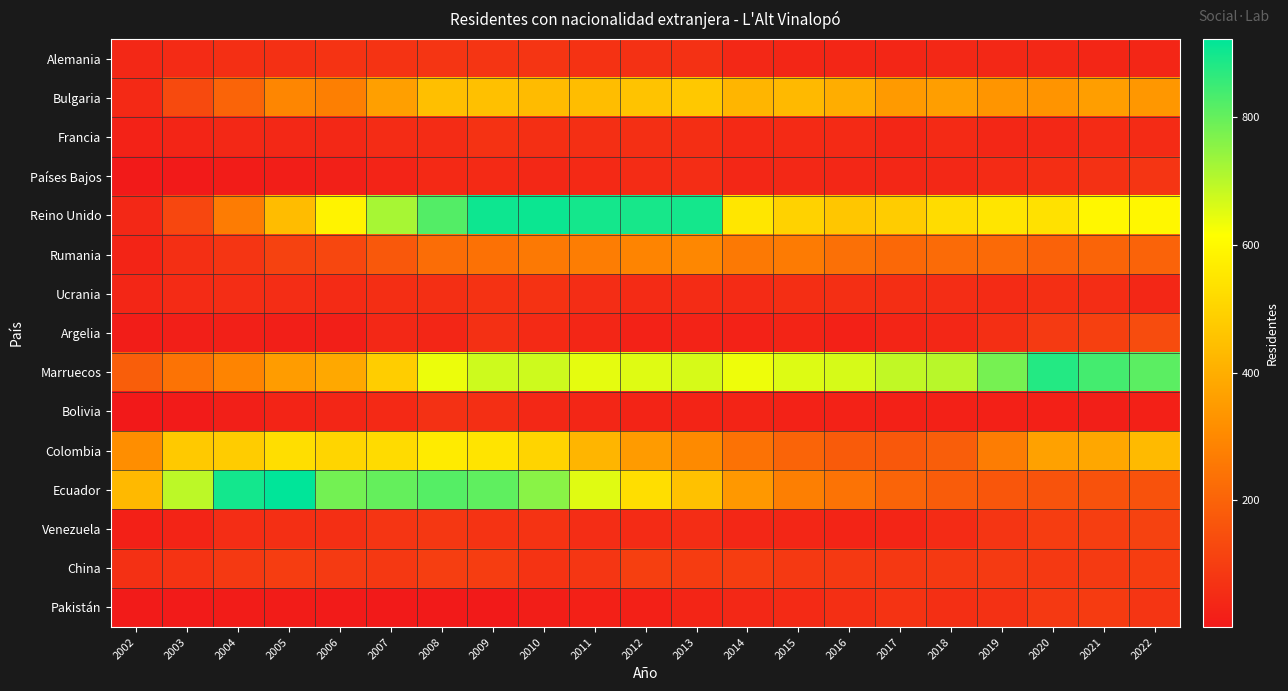

List the series in order of their peak value, highest first.

Ecuador, Reino Unido, Marruecos, Colombia, Bulgaria, Rumania, Argelia, Venezuela, China, Pakistán, Alemania, Países Bajos, Francia, Ucrania, Bolivia